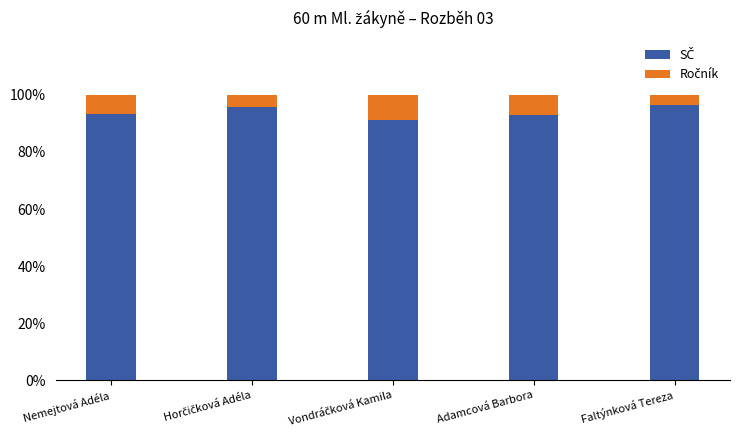

What is the total value across all series at Faltýnková Tereza?

100.0